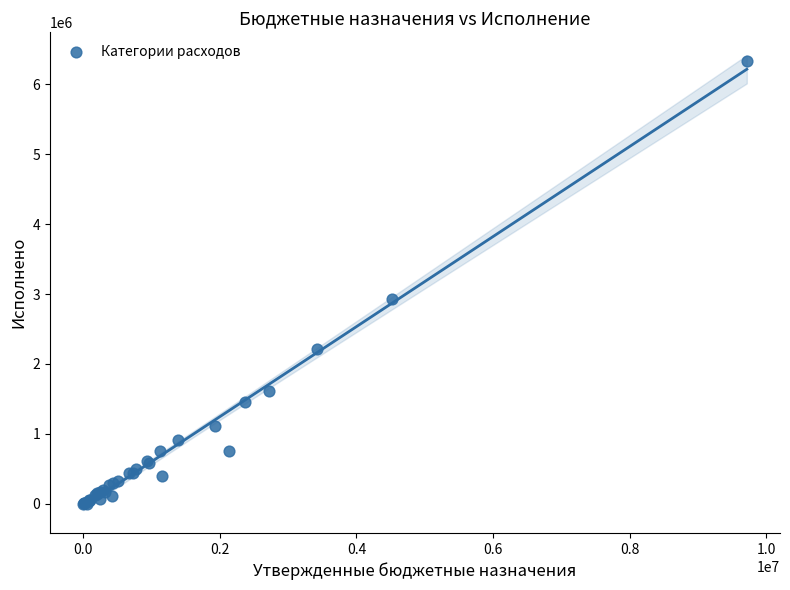

What Y value in the scatter plot is closest to 3169792?

2933745.6